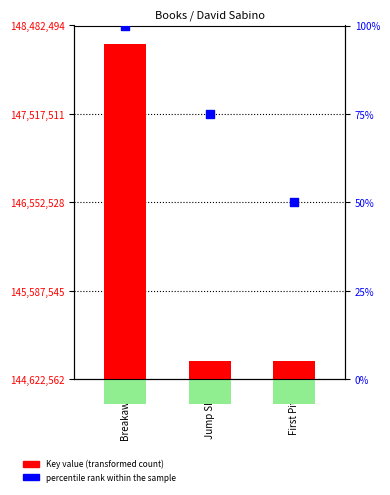

Between Jump Shot and First Pitch, which is larger?

Jump Shot